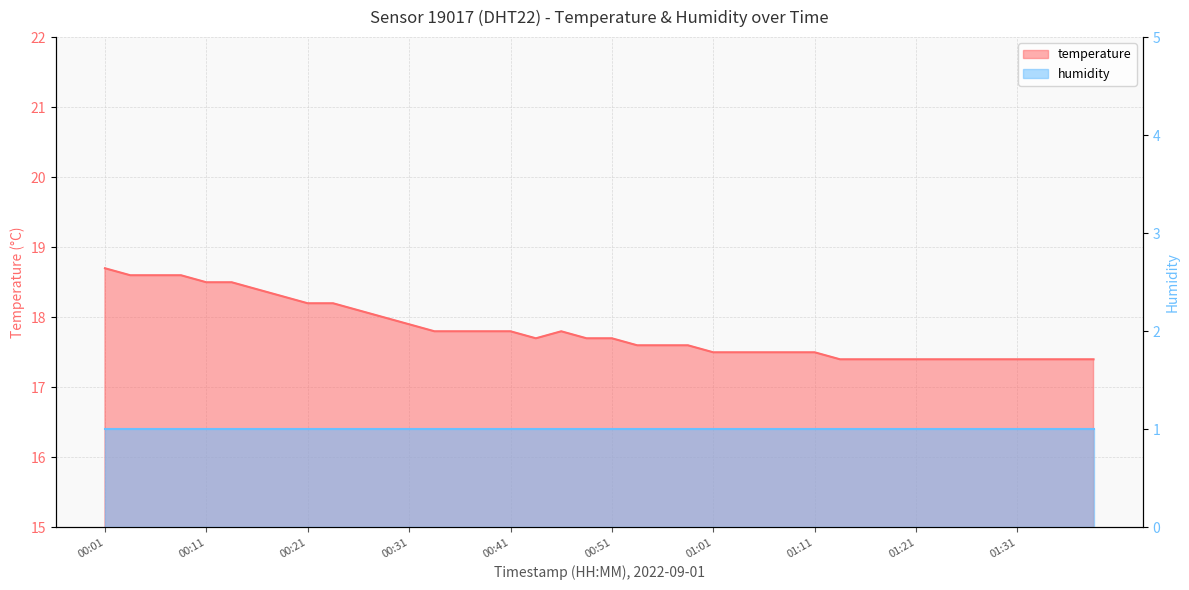

What is the smallest value displayed?

17.4